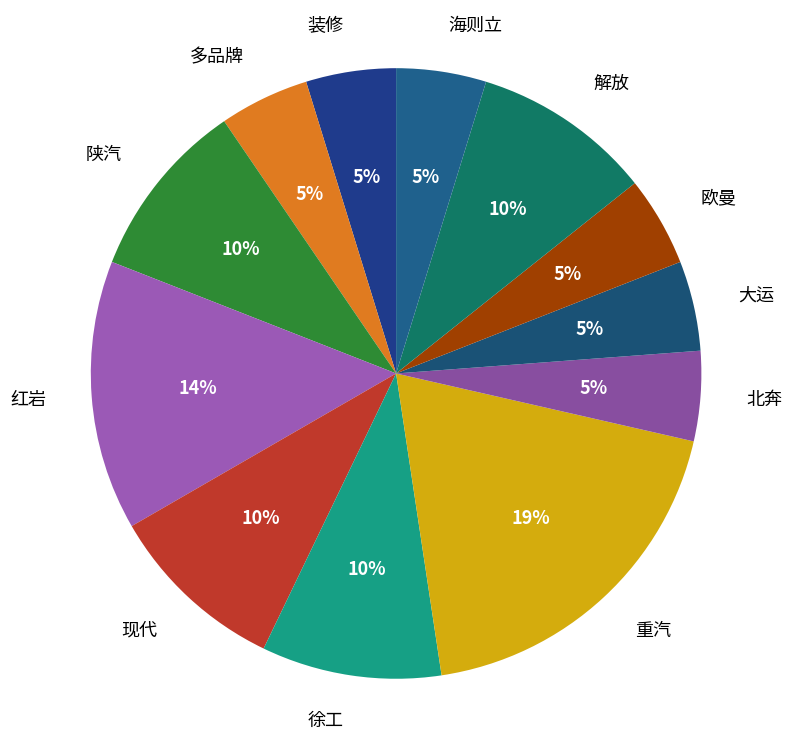

Approximately how many times larger is the value at 多品牌 compared to 陕汽?

0.5